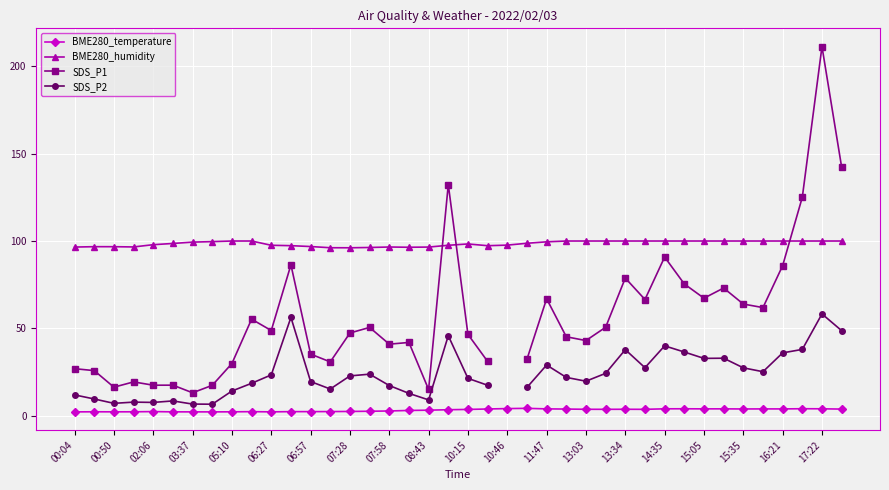

True or false: BME280_temperature and BME280_humidity intersect in this chart.

False